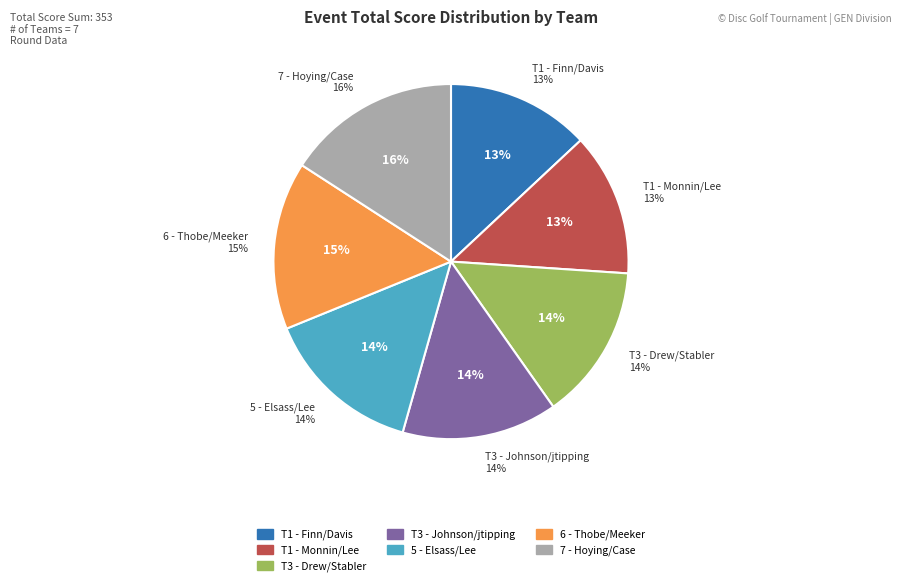

What is the largest slice in the pie chart?

Israel Hoying & Scott Case (7)